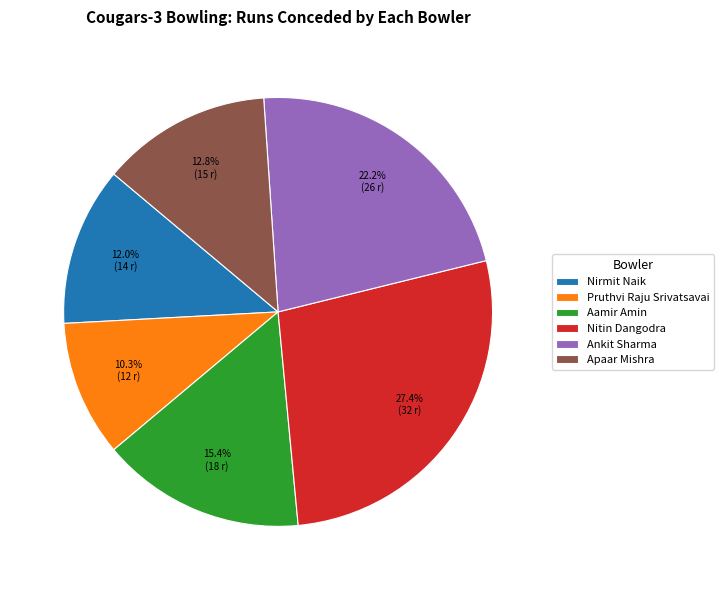

What is the smallest slice in the pie chart?

Pruthvi Raju Srivatsavai